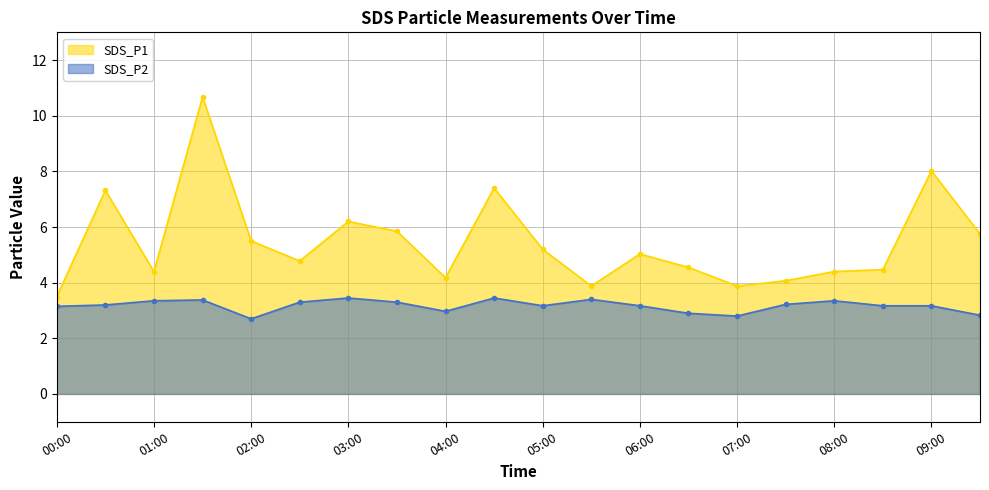

What is the lowest value of the SDS_P1 series?

3.5